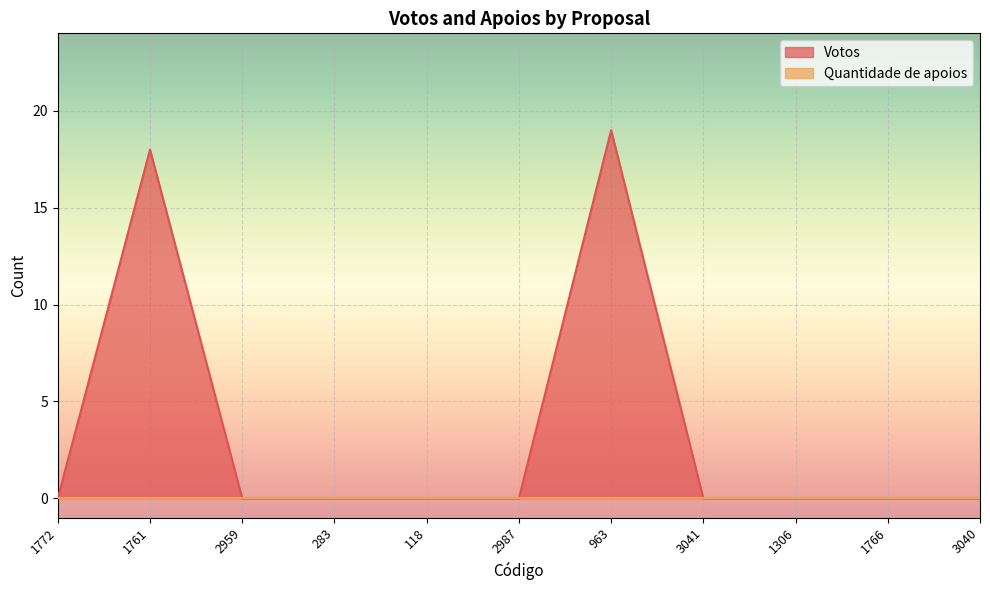

The chart shows a value of 19 at 963. True or false?

True